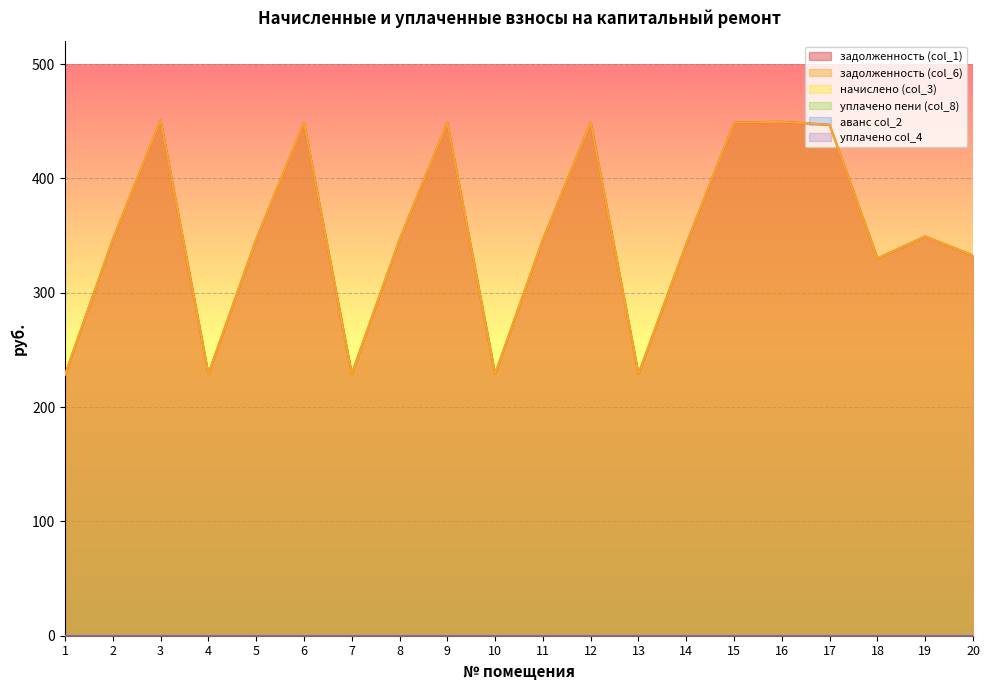

Where is уплачено col_4 nearest to the value 0?

1